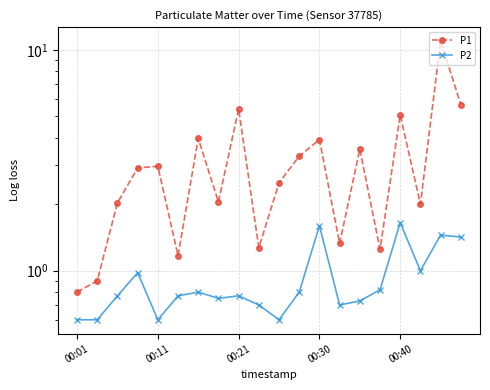

Is it true that P1 equals 3.5 at 7?

False